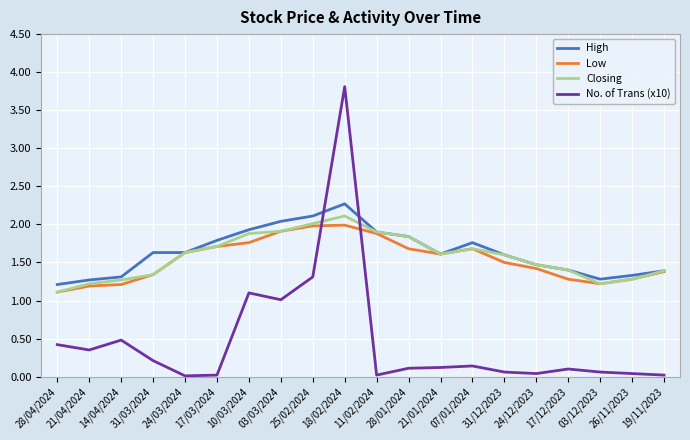

How many lines are shown in the chart?

4